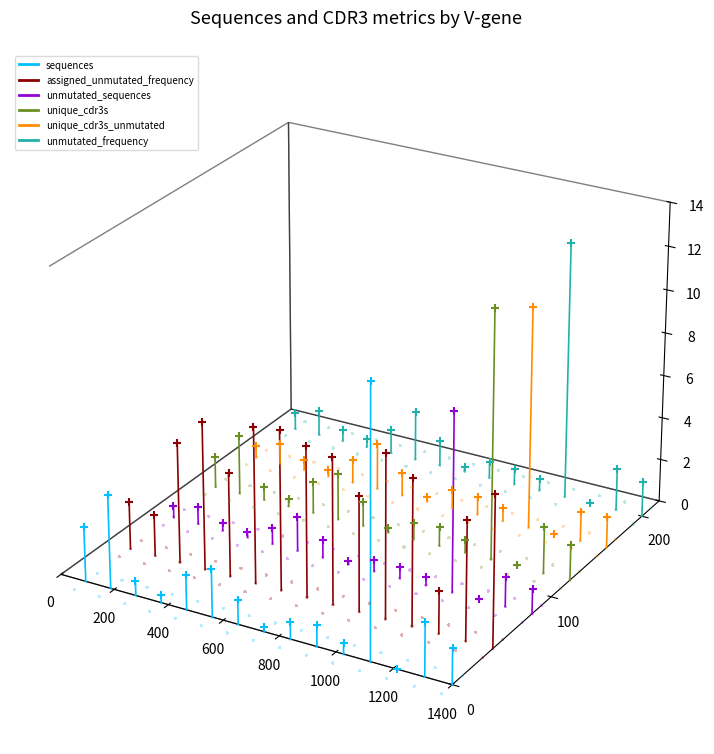

What is the total value across all series at 1400?

-0.3